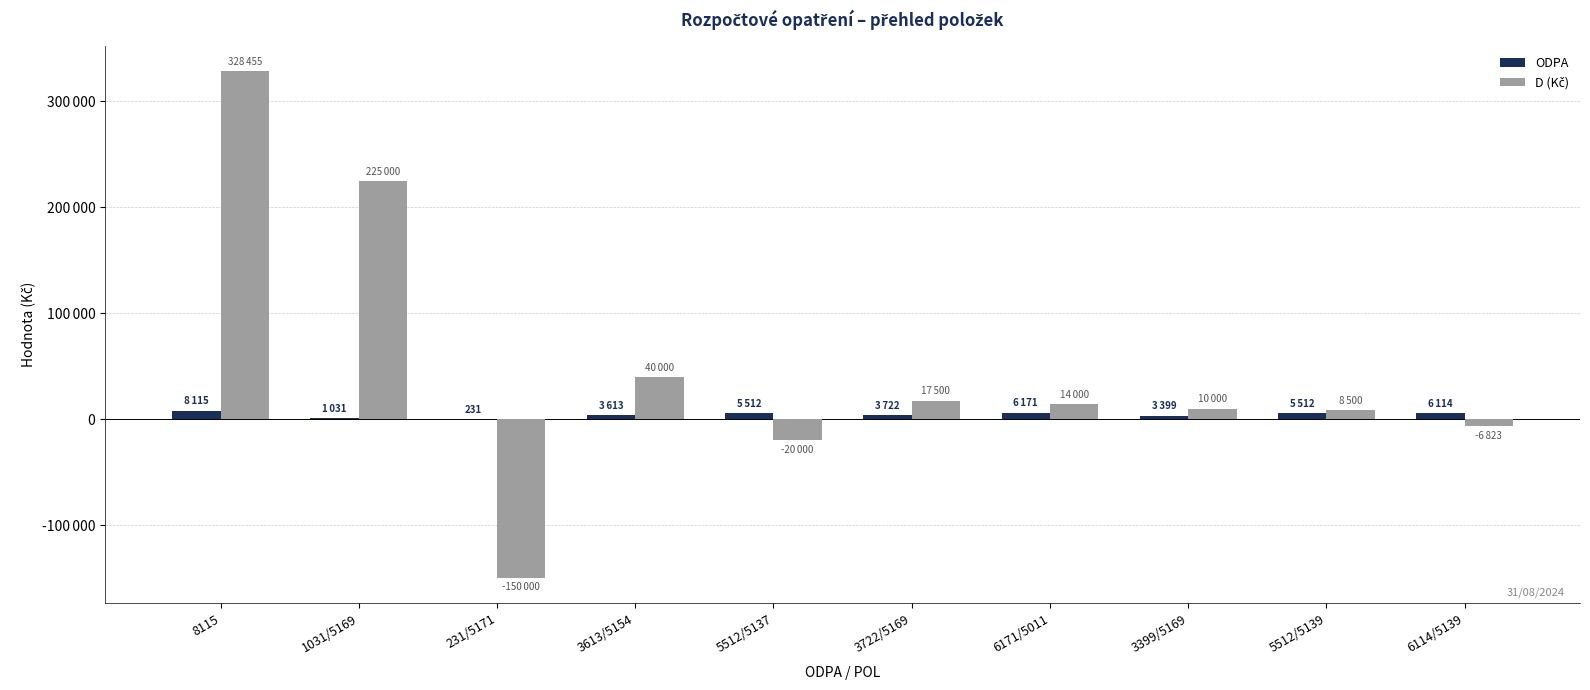

Which series has the largest total across all categories?

D (Kč)